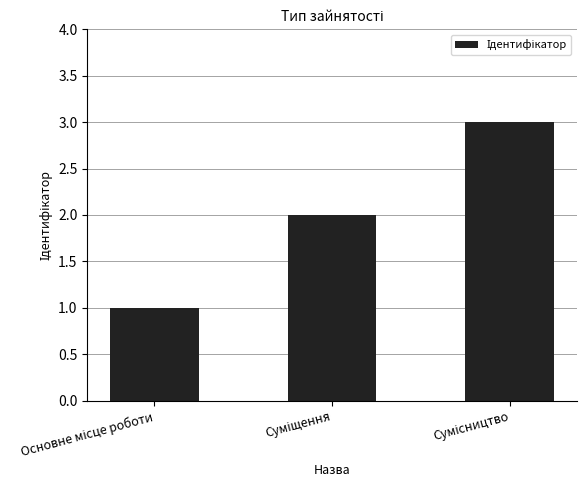

What is the sum of all values?

6